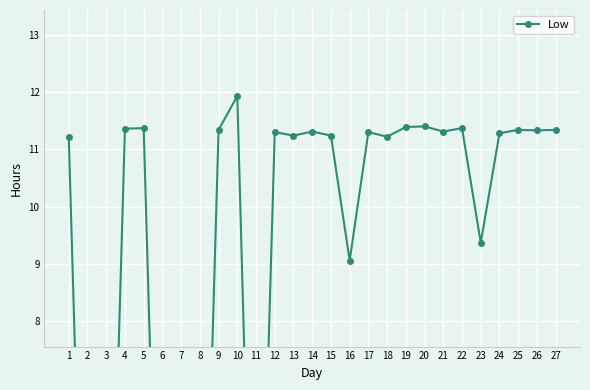

Count the number of categories in the chart.

27